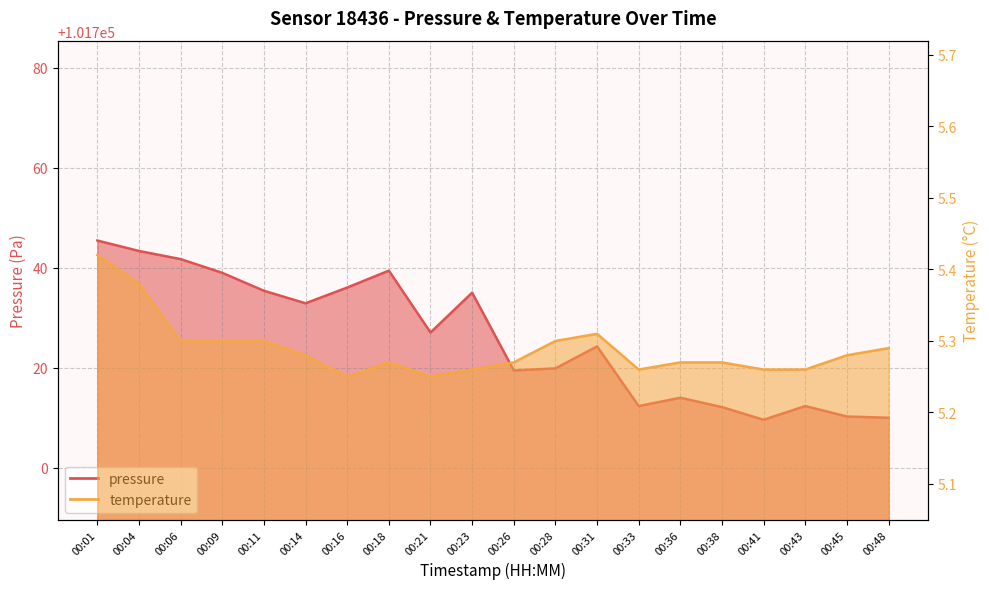

What is the minimum value shown in the chart?

5.2